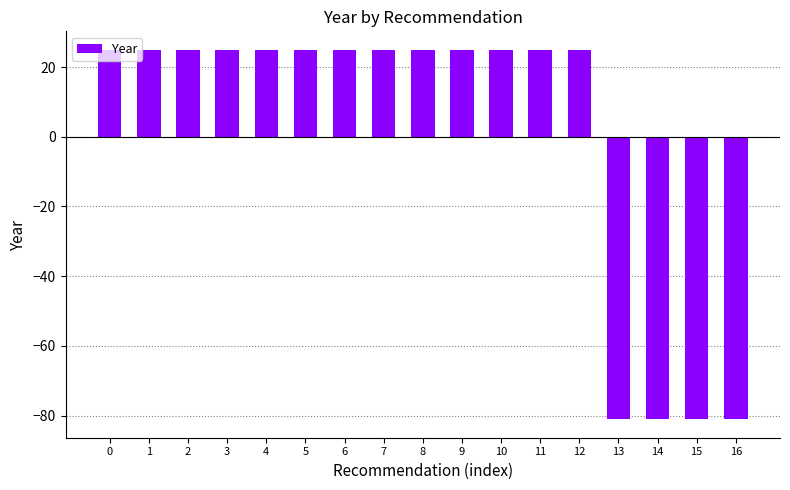

Reading left to right, list all the values displayed in this chart.

24.9	24.9	24.9	24.9	24.9	24.9	24.9	24.9	24.9	24.9	24.9	24.9	24.9	-81.1	-81.1	-81.1	-81.1